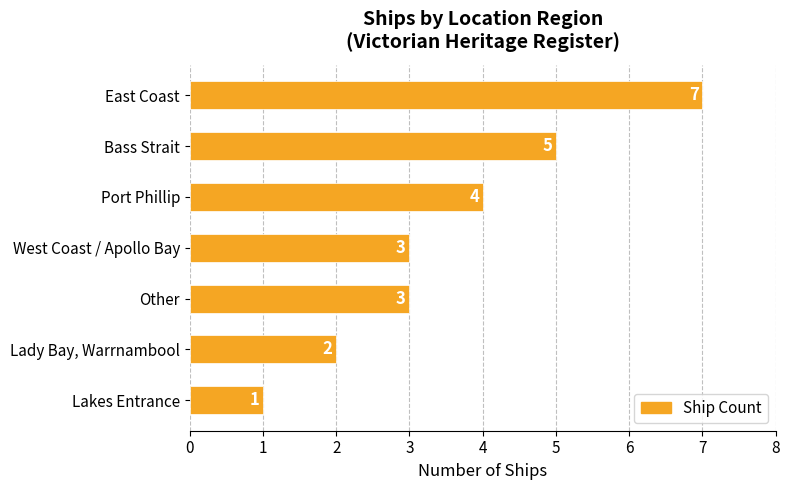

What is the ratio of the value at Bass Strait to the value at Lady Bay, Warrnambool?

2.5